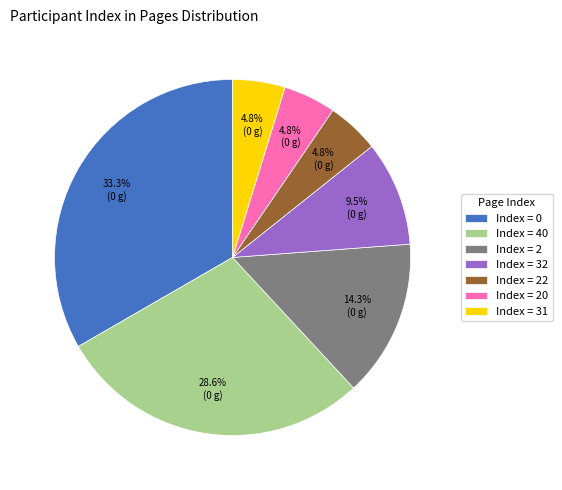

Which category has the biggest portion of the pie?

Index = 0